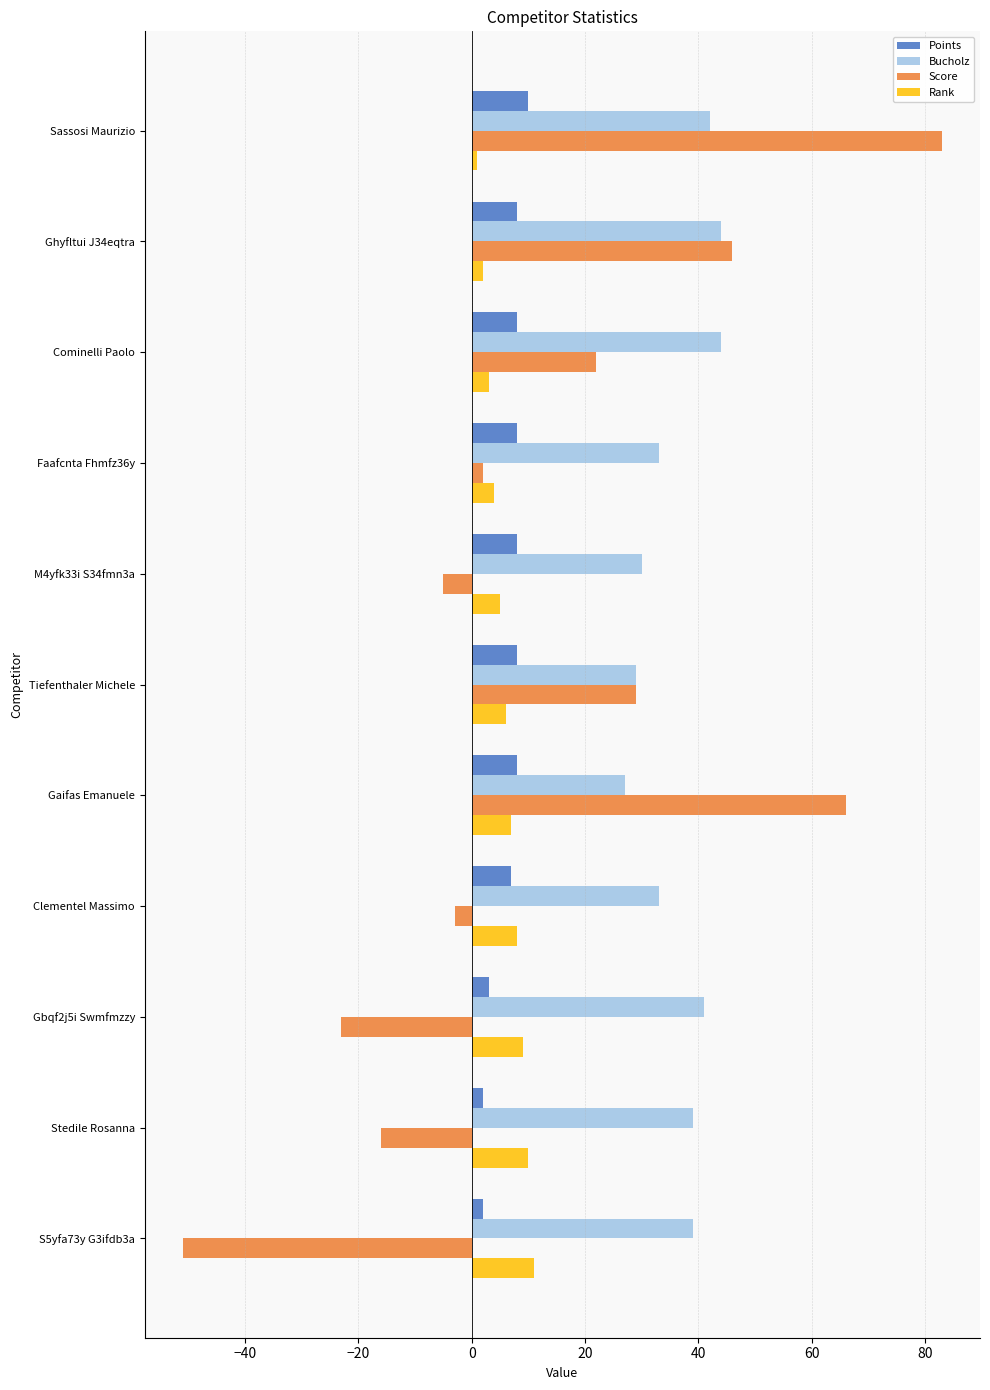

Is it true that Rank equals 4 at Gbqf2j5i Swmfmzzy?

False